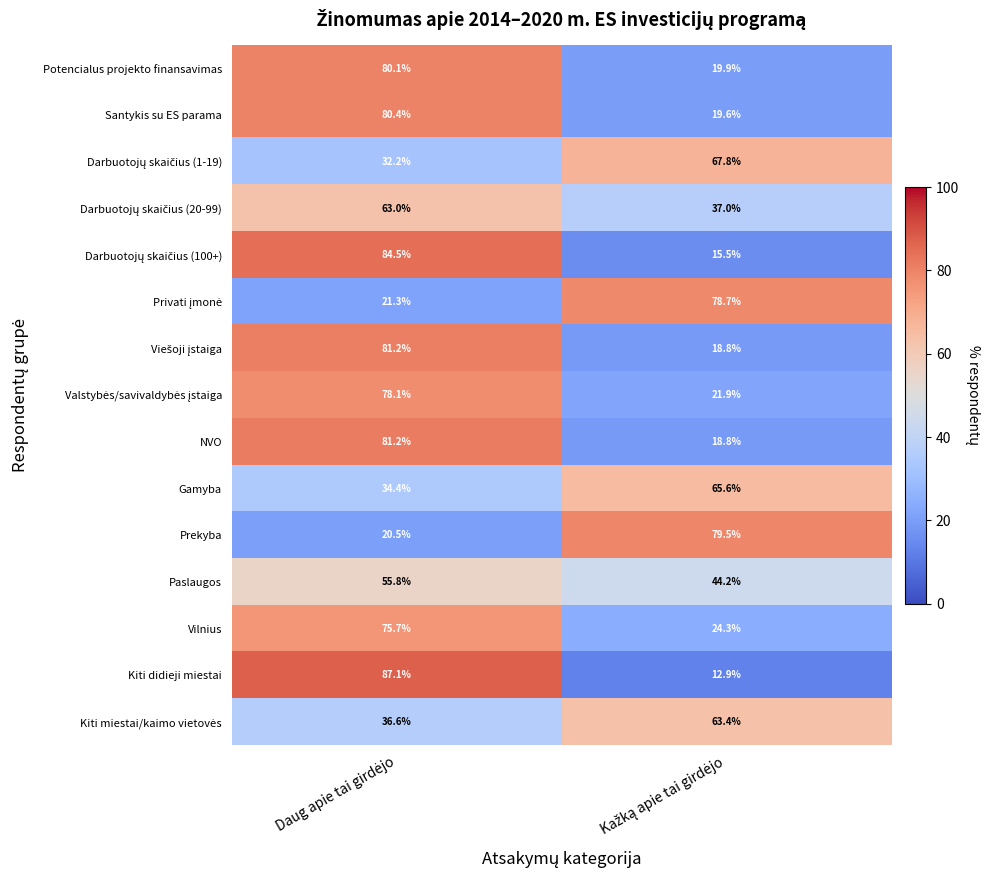

What is the greatest value displayed?

87.1